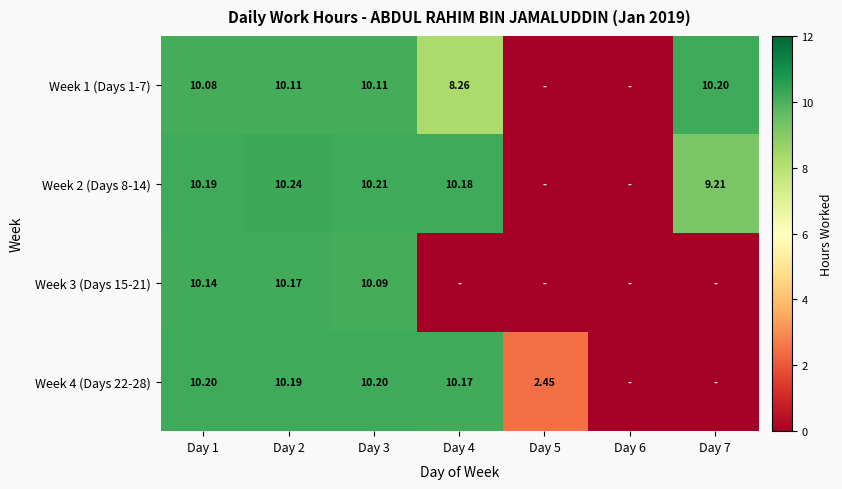

What is the total value across all series at Day 2?

40.7